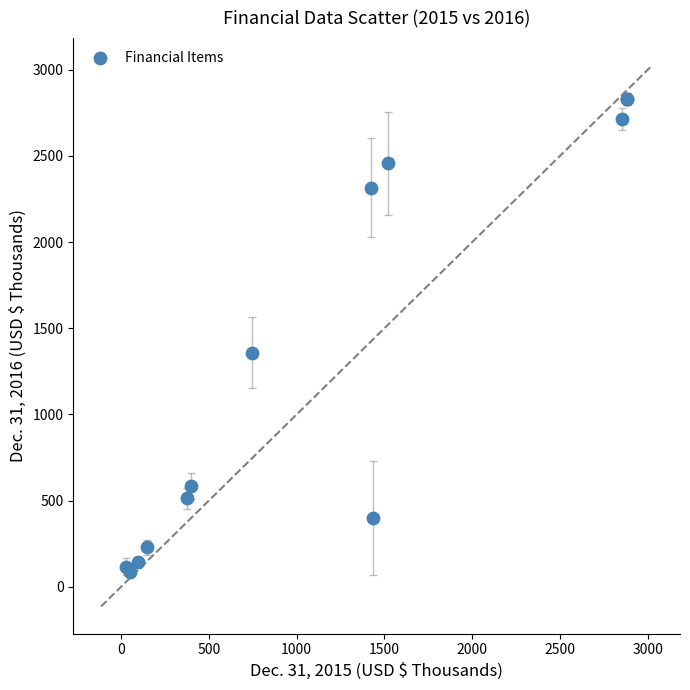

What Y value in the scatter plot is closest to 1459?

1359